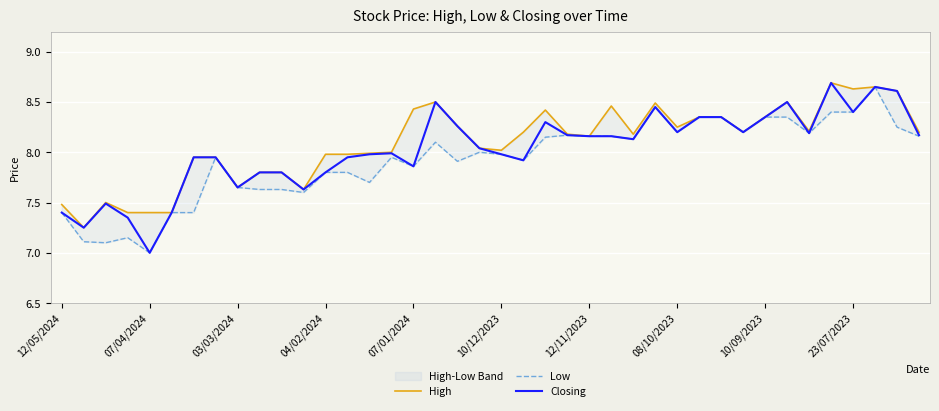

Between 12/05/2024 and 35, which series saw the biggest shift?

Closing